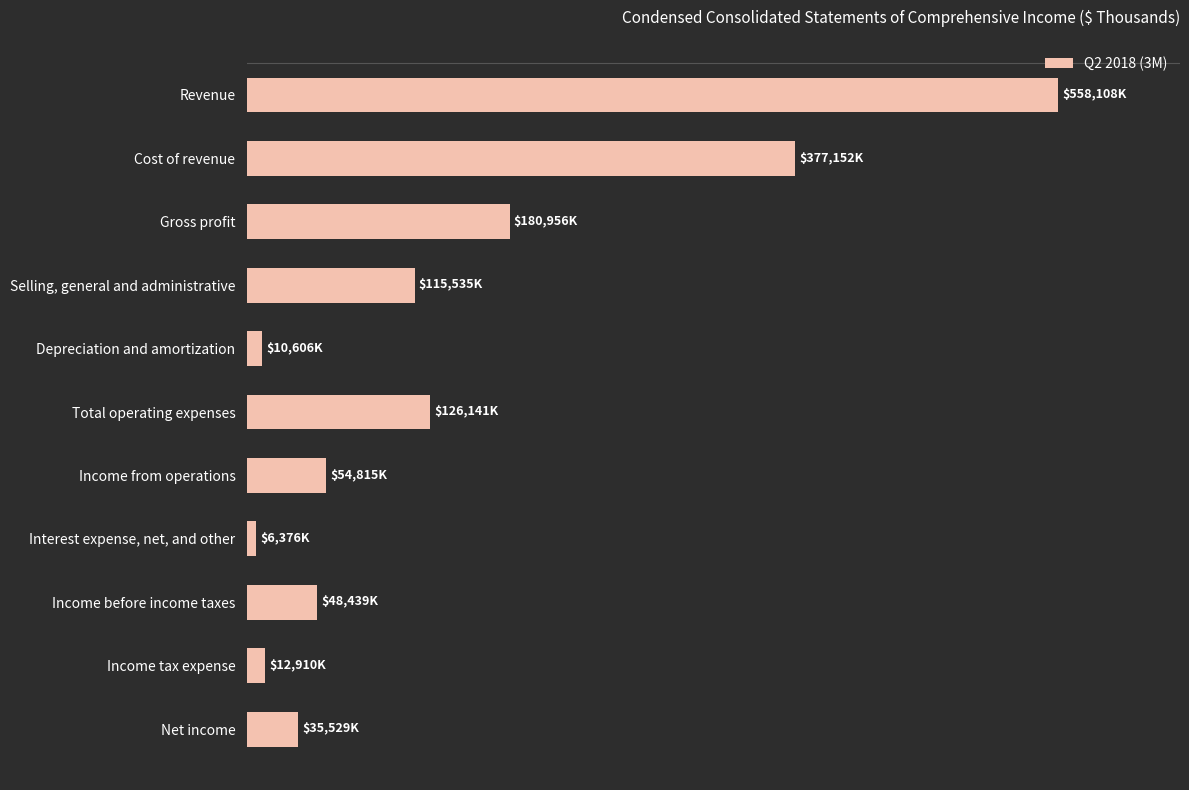

Are the bars horizontal?

Yes